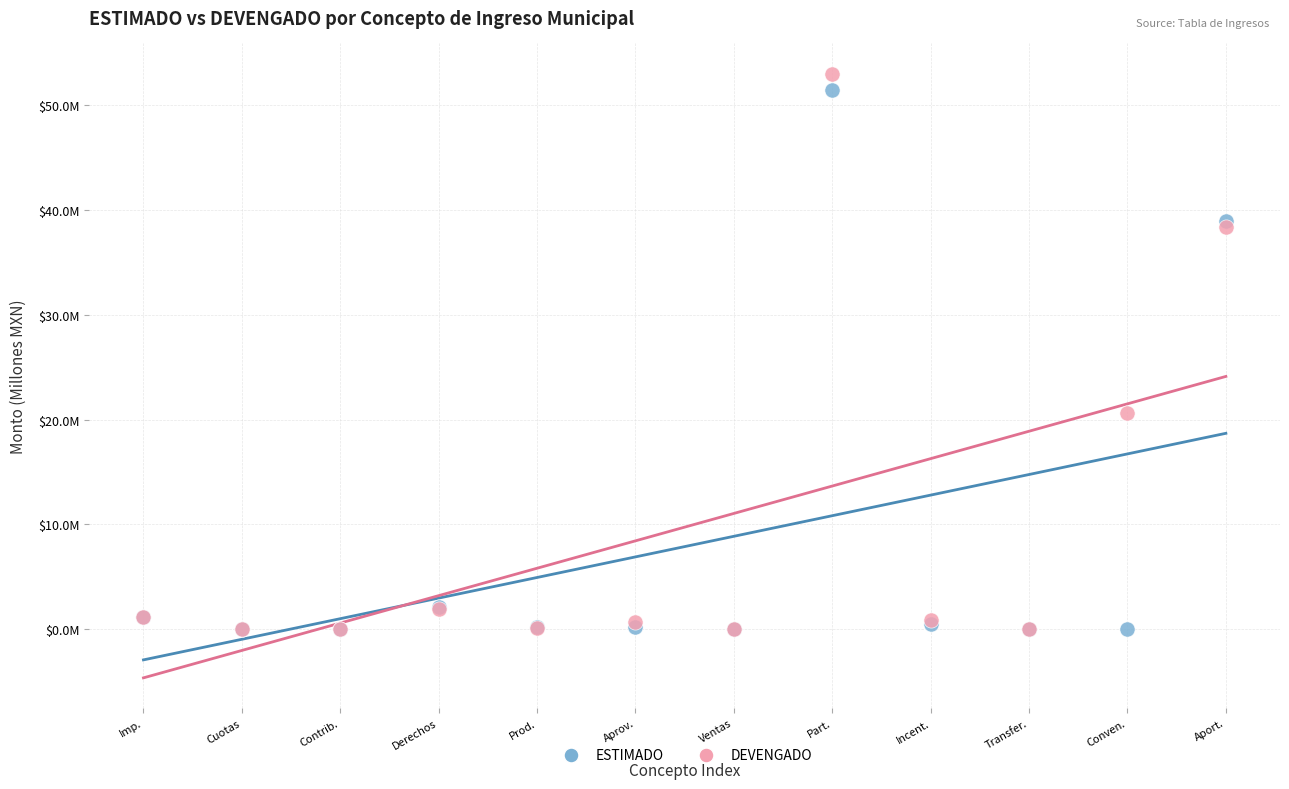

What are all the series names shown in the legend?

ESTIMADO, DEVENGADO